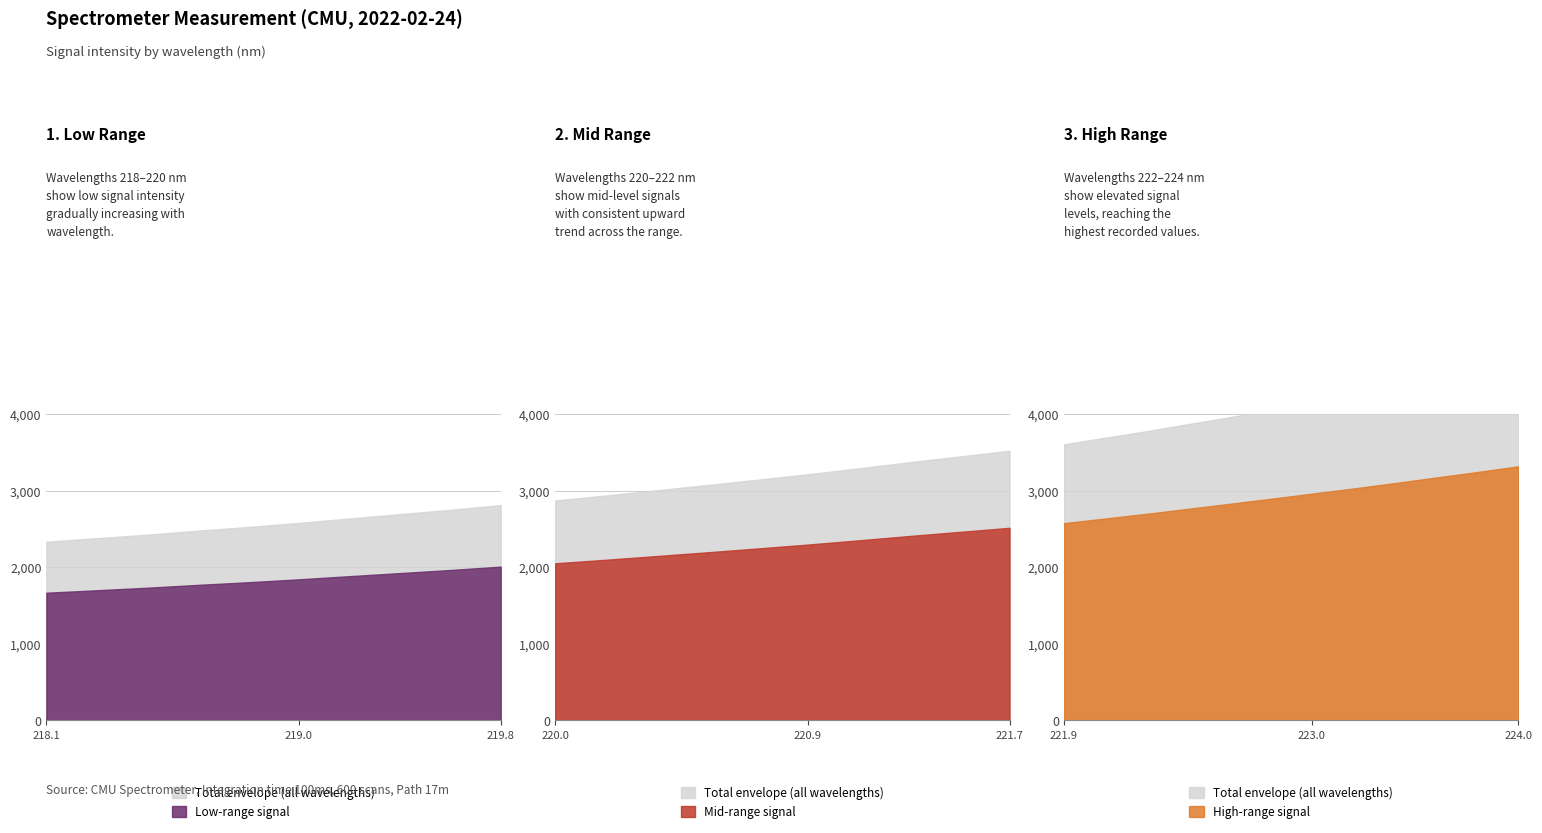

What is the label of the 11th point from the right?

222.0721